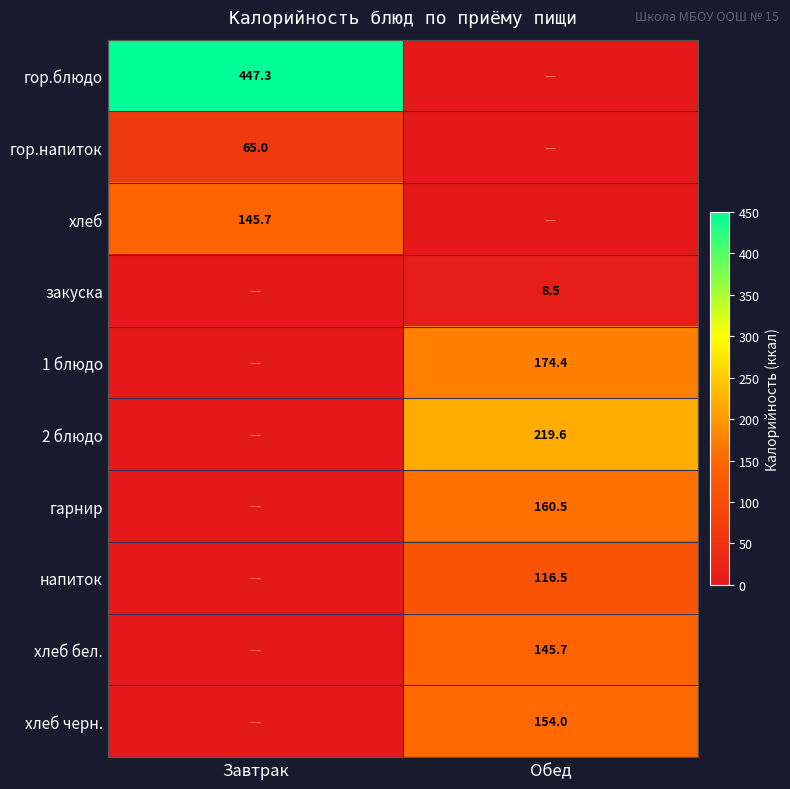

True or false: хлеб бел. has a value of 145.7 at Обед.

True